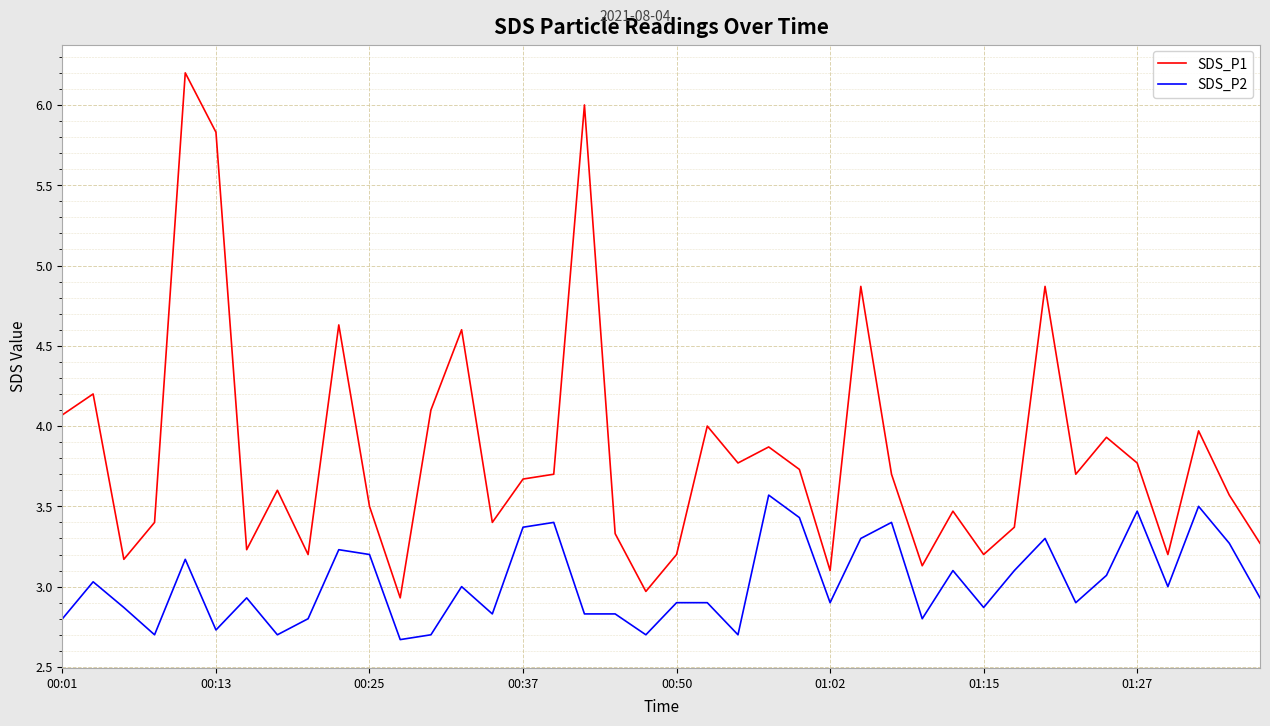

Is this an area chart (filled region under the line)?

No